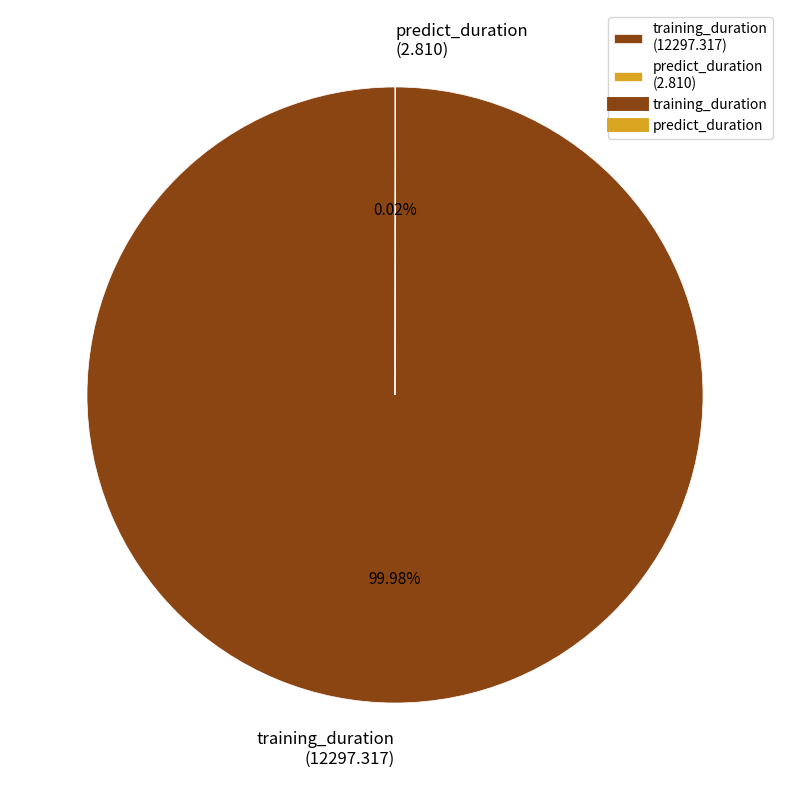

What percentage is the training_duration slice, to the nearest percent?

100%